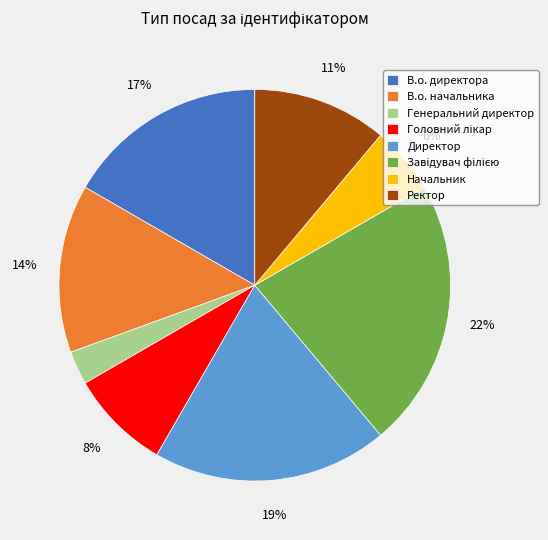

Which slice is the smallest?

Генеральний директор